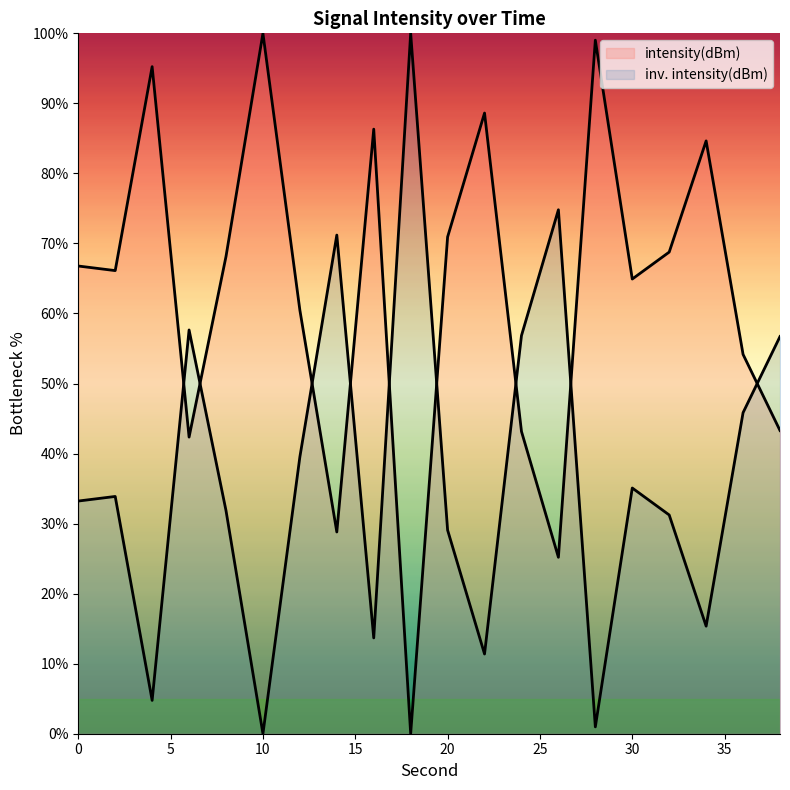

Which has a higher value, 34 or 18?

34